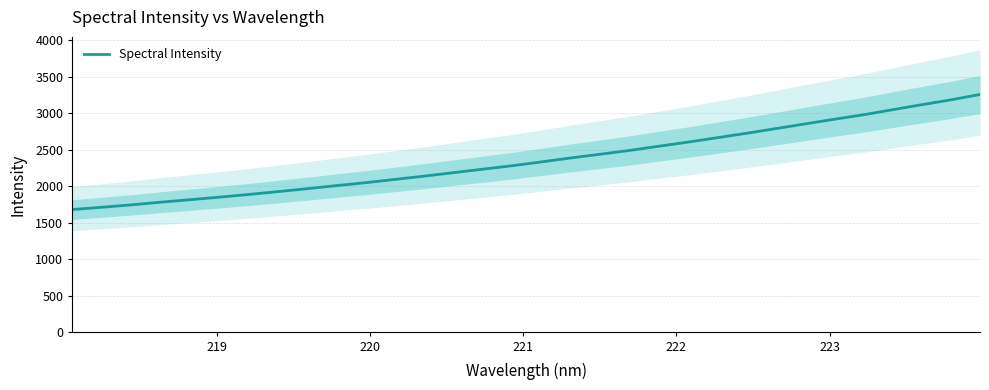

What is the highest value of the Spectral Intensity series?

3255.3